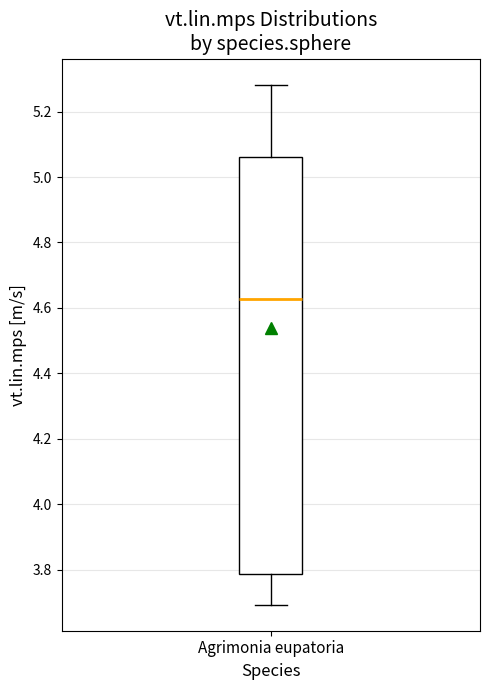

Transcribe this box plot: give where the median line is, the range the box spans, and where the two whiskers end, as read against the y-axis. The values are not printed on the chart, so give them approximately, as read against the axis.

median 4.62, box 3.78 to 5.06, whiskers 3.70 to 5.28